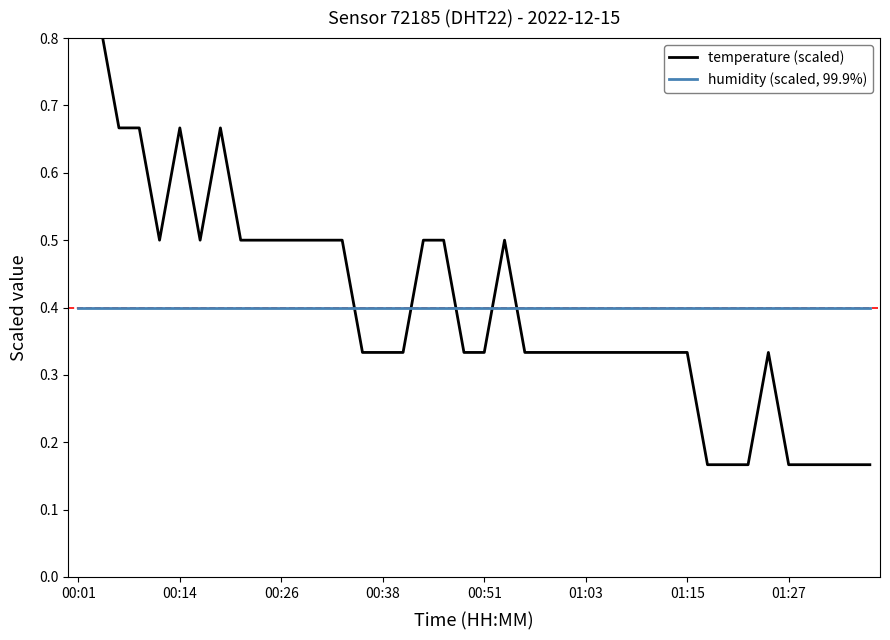

True or false: humidity (scaled, 99.9%) and temperature (scaled) cross at least once.

True